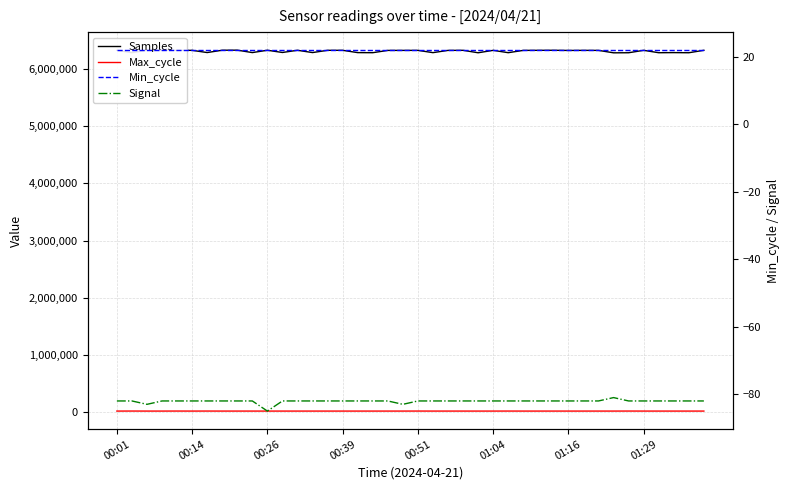

Rank the series at 37 from lowest to highest value.

Signal, Min_cycle, Max_cycle, Samples